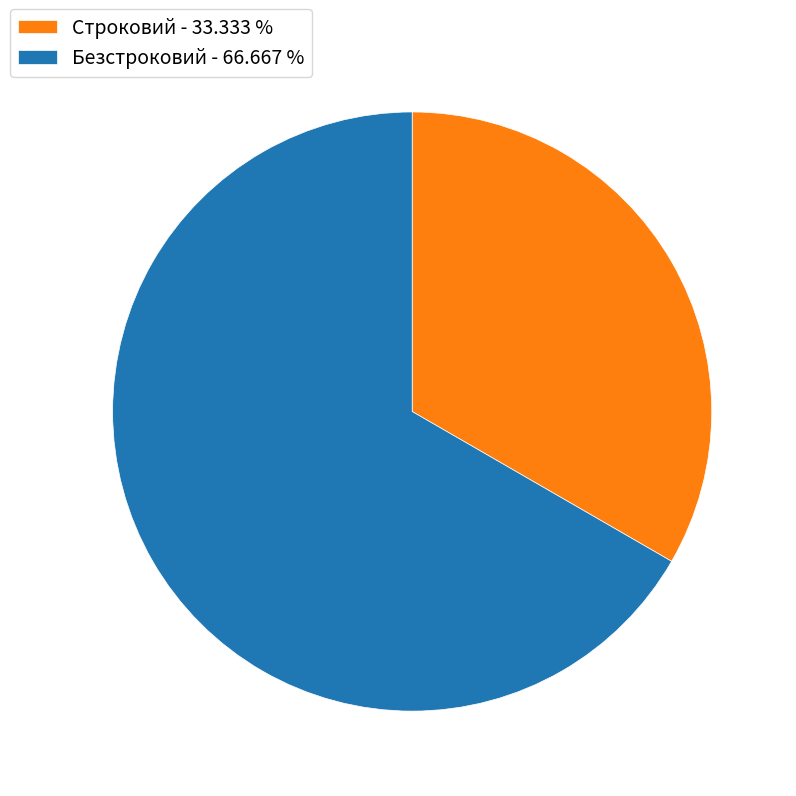

Is the sum of Строковий - 33.333 % and Безстроковий - 66.667 % greater than half?

Yes